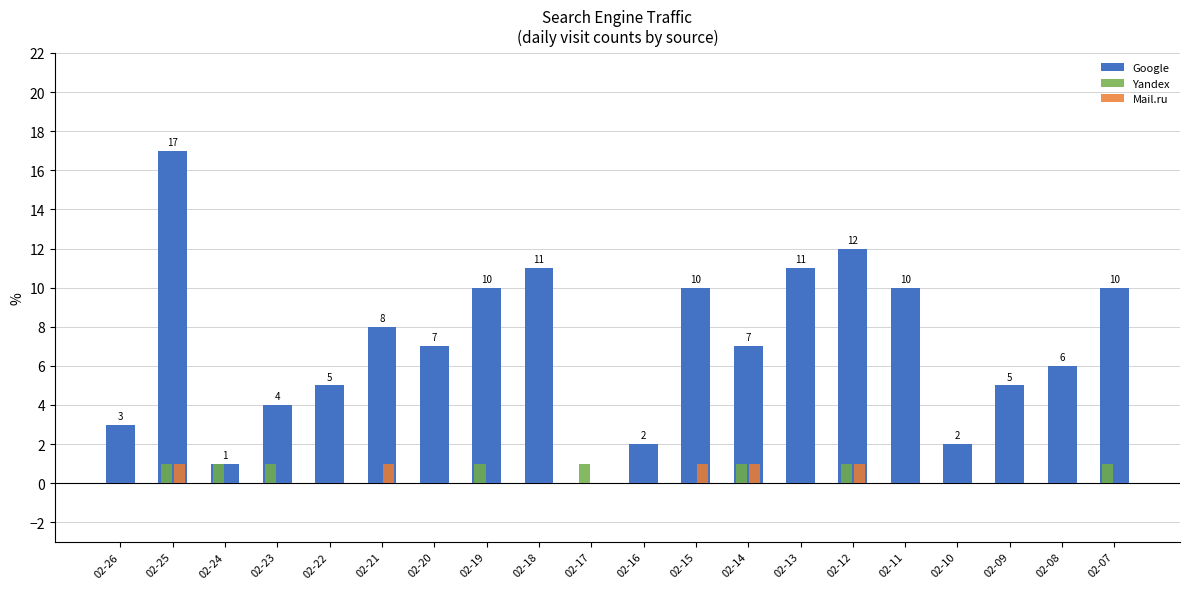

What are all the series names shown in the legend?

Google, Yandex, Mail.ru